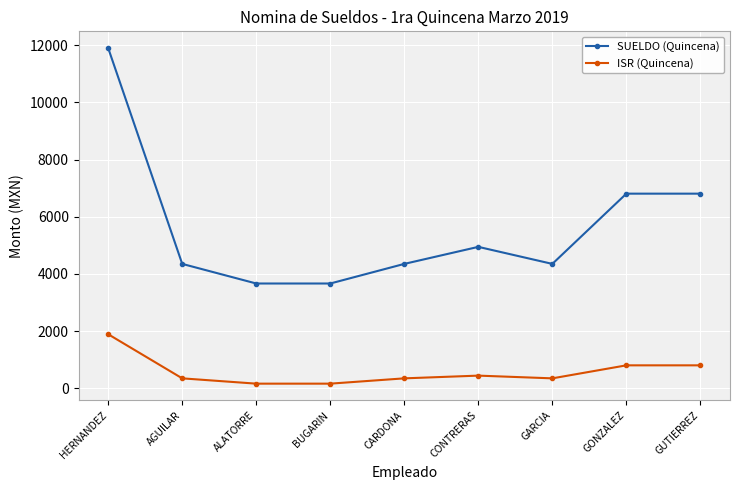

True or false: ISR (Quincena) has more than 0 interior local peaks.

True